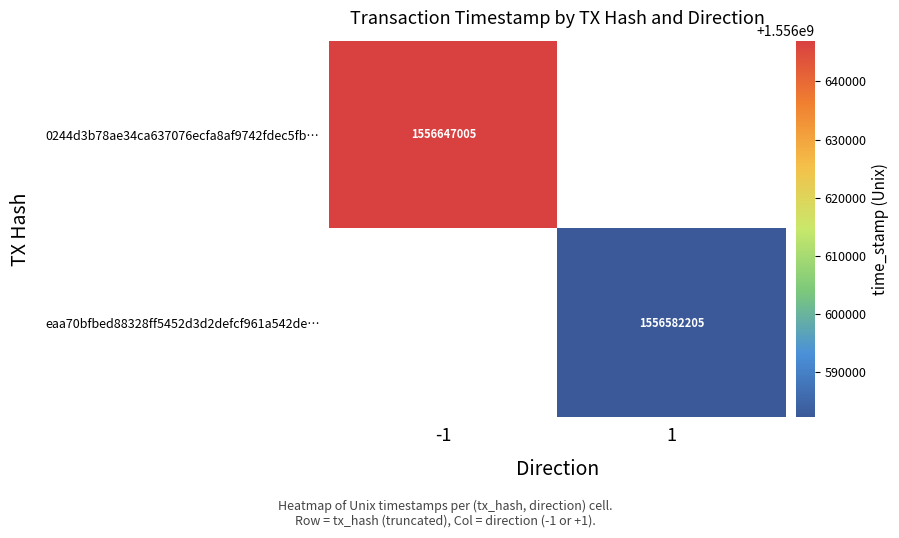

True or false: 0244d3b78ae34ca637076ecfa8af9742fdec5fb… has a value of 1556647005 at -1.

True